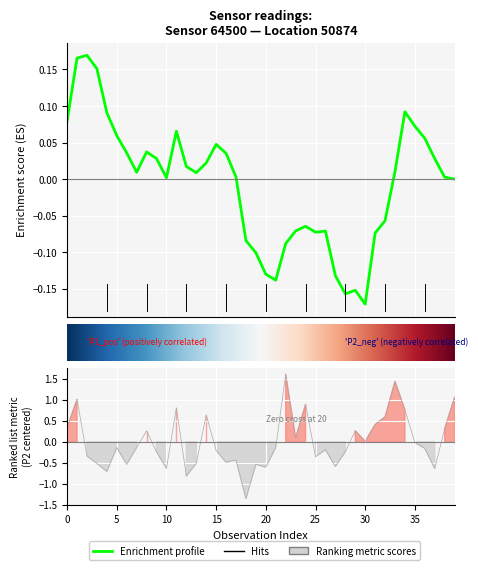

What position from the left is 12?

13